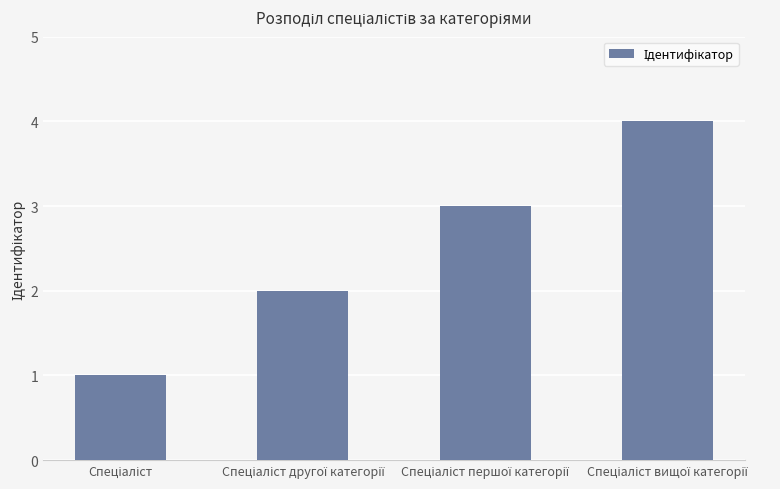

How many bars are there in total?

4